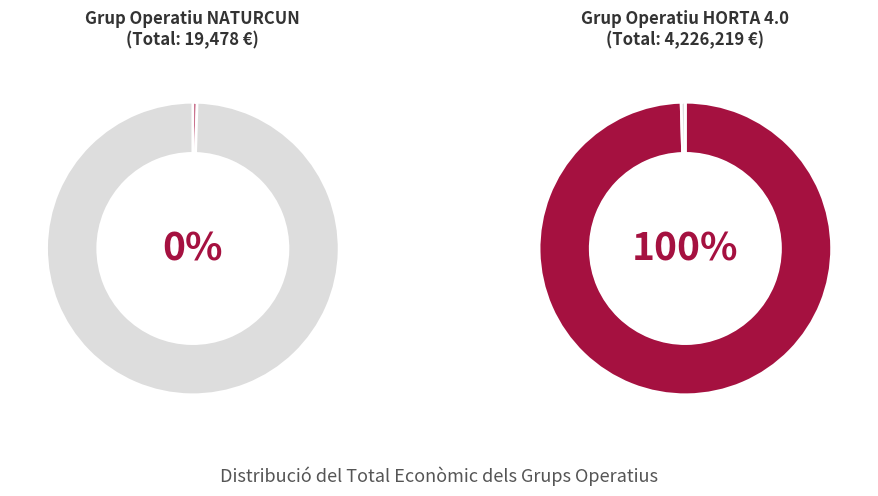

Which category has the smallest portion of the pie?

NATURCUN